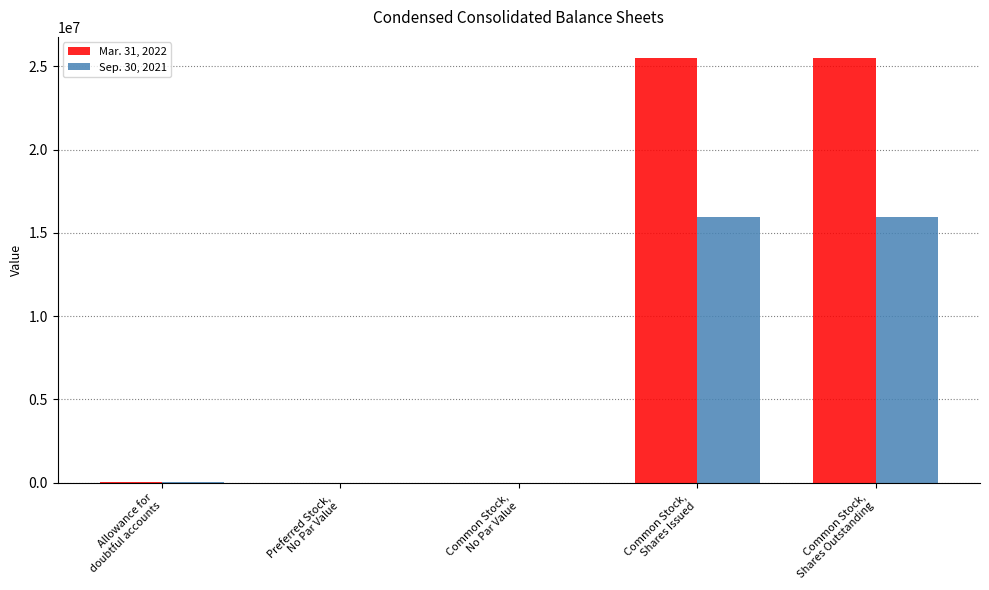

Which series has the largest total across all categories?

Mar. 31, 2022